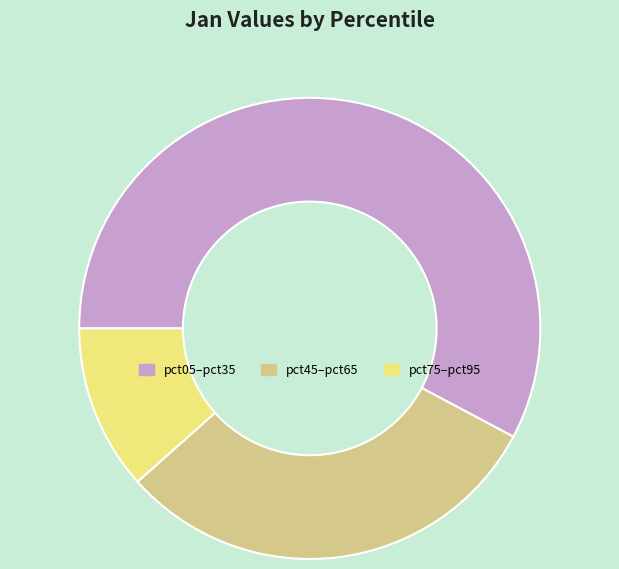

Is there any slice that represents more than half of the pie?

Yes